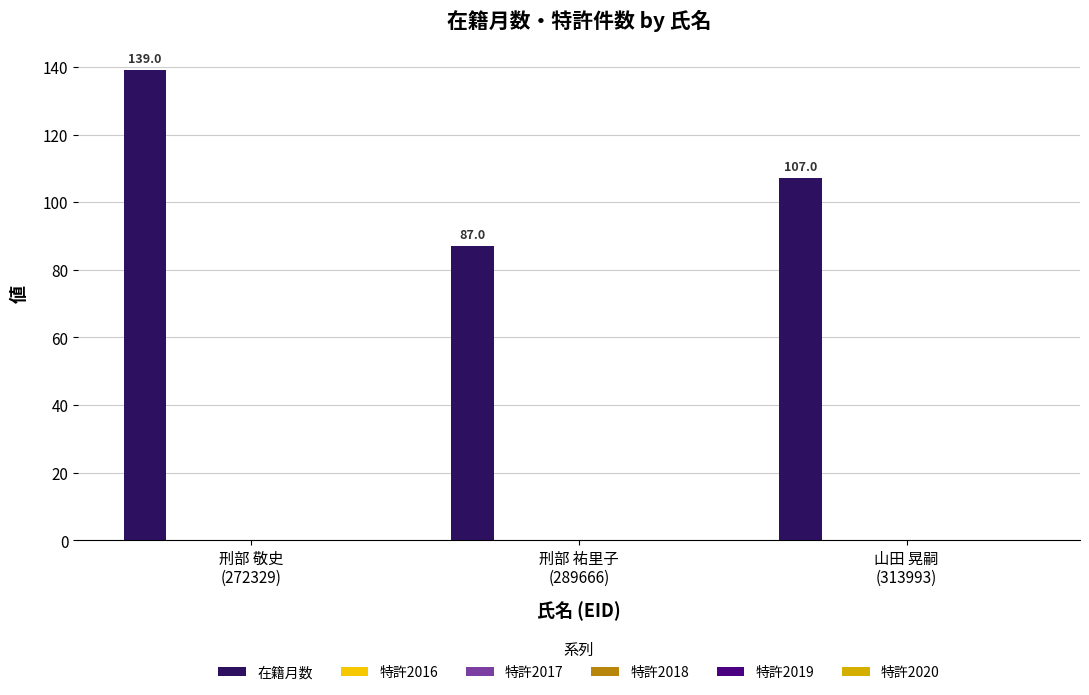

Are the bars horizontal?

No